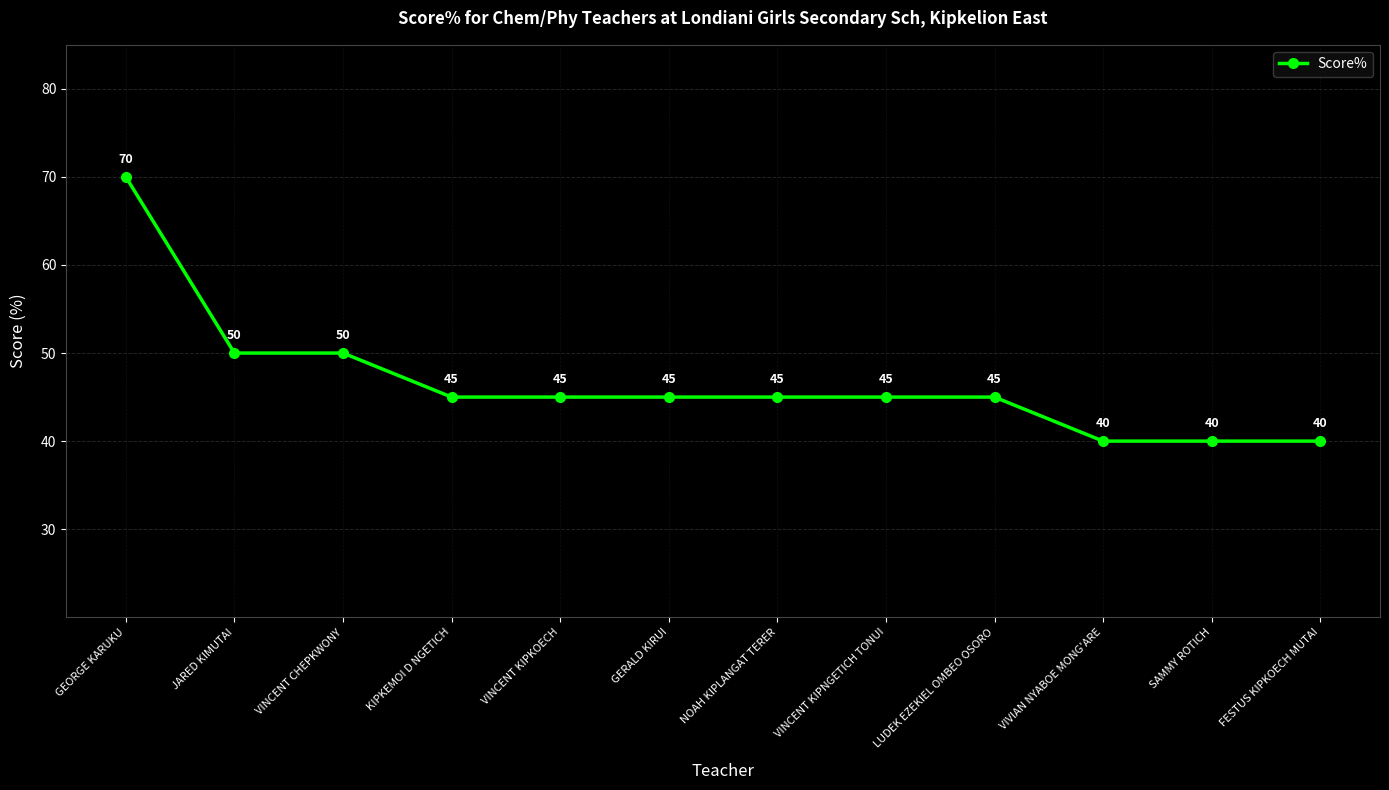

True or false: the data shows 50 at JARED KIMUTAI.

True